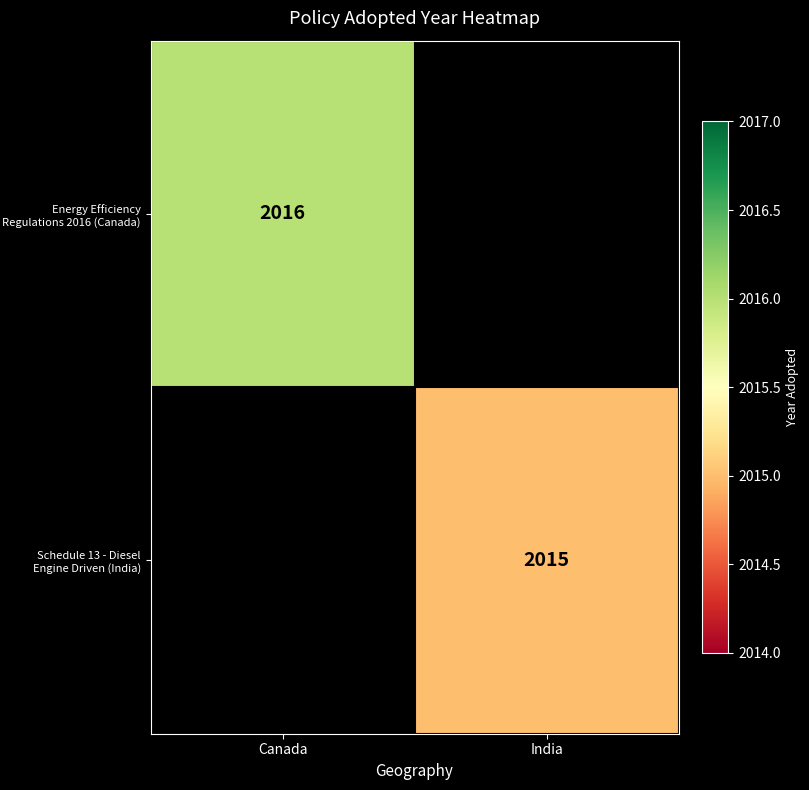

The Energy Efficiency Regulations 2016 (Canada) series shows 2016 at Canada. True or false?

True